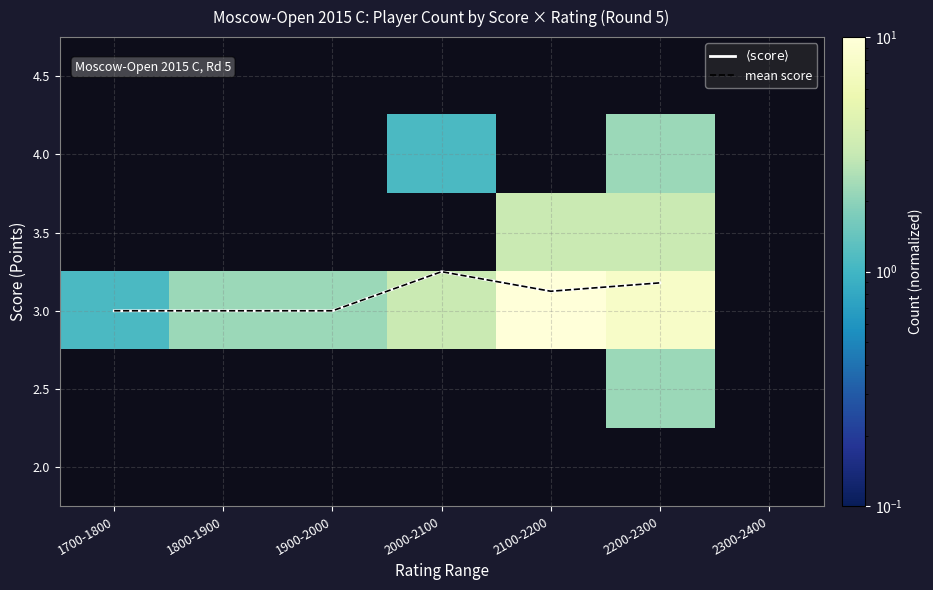

Is the value of 2.5 at 2200-2300 greater than the value of 4.5 at 2200-2300?

No